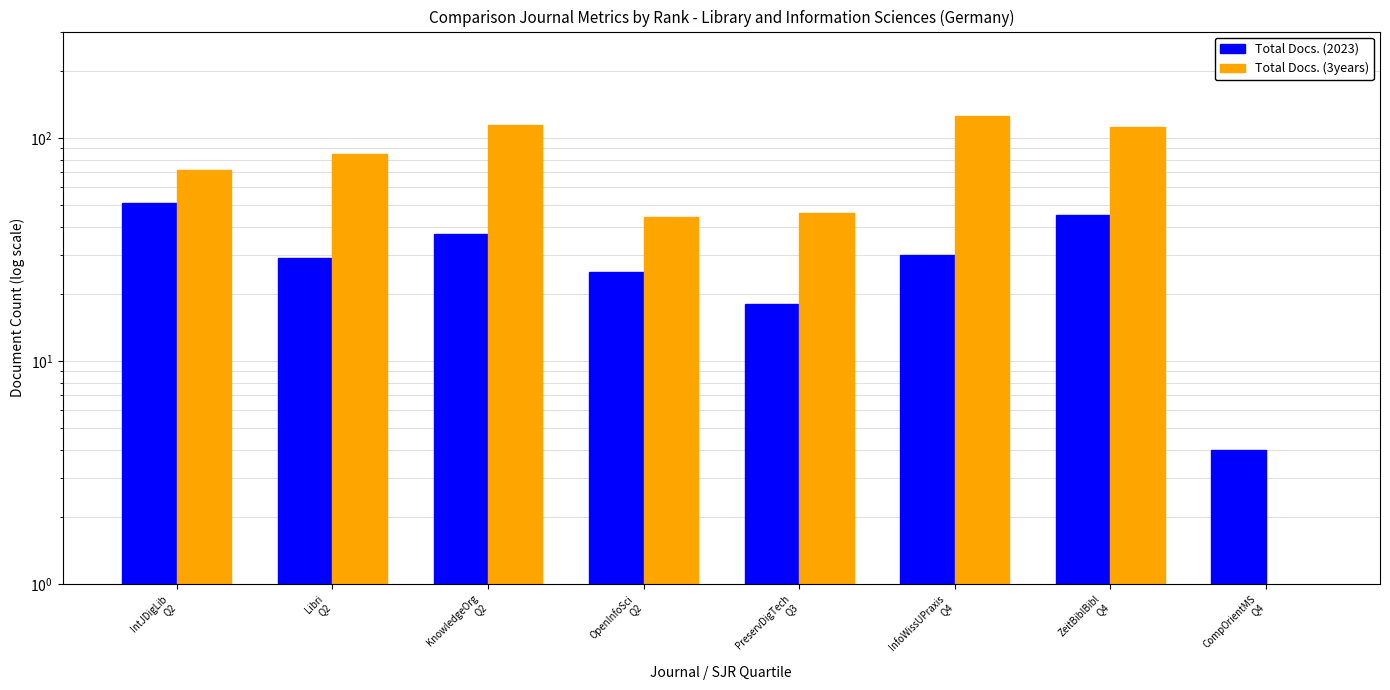

Is the value of Total Docs. (2023) at KnowledgeOrg
Q2 greater than the value of Total Docs. (3years) at ZeitBiblBibl
Q4?

No